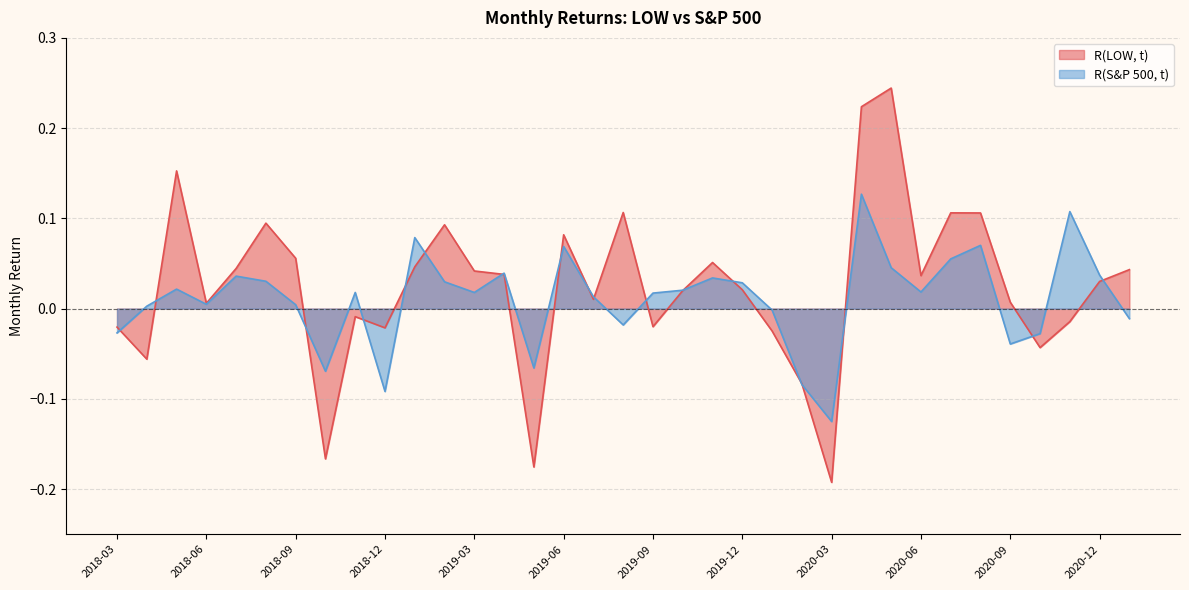

Is it true that R(LOW, t) equals -0.2 at 2020-03?

True